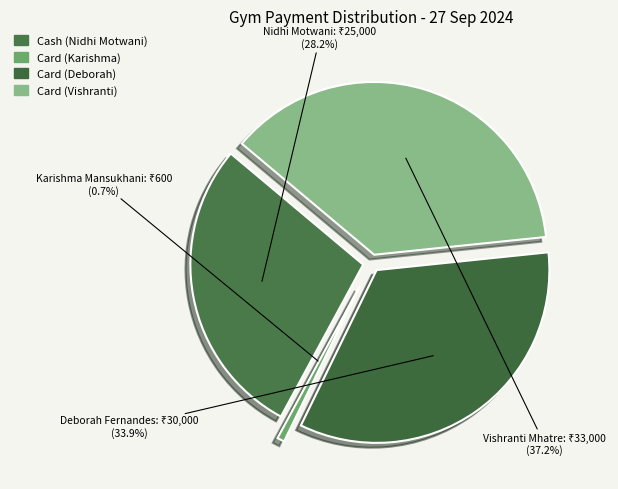

To the nearest percent, what is the difference between the largest and smallest slice percentages?

37%